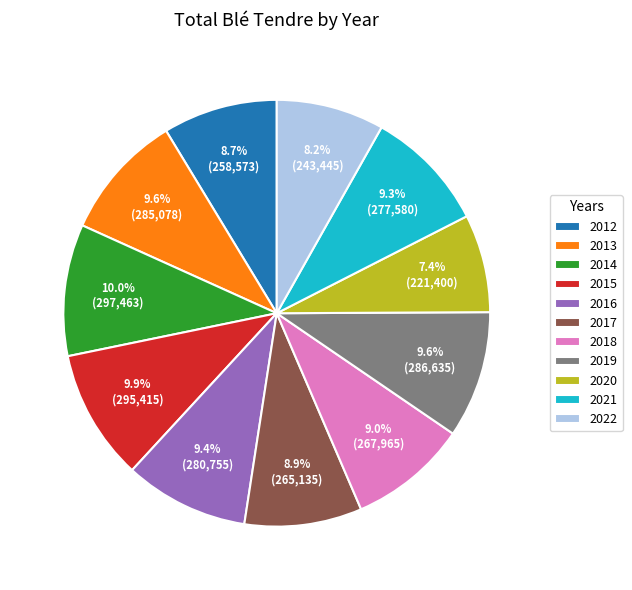

What is the smallest slice in the pie chart?

2020